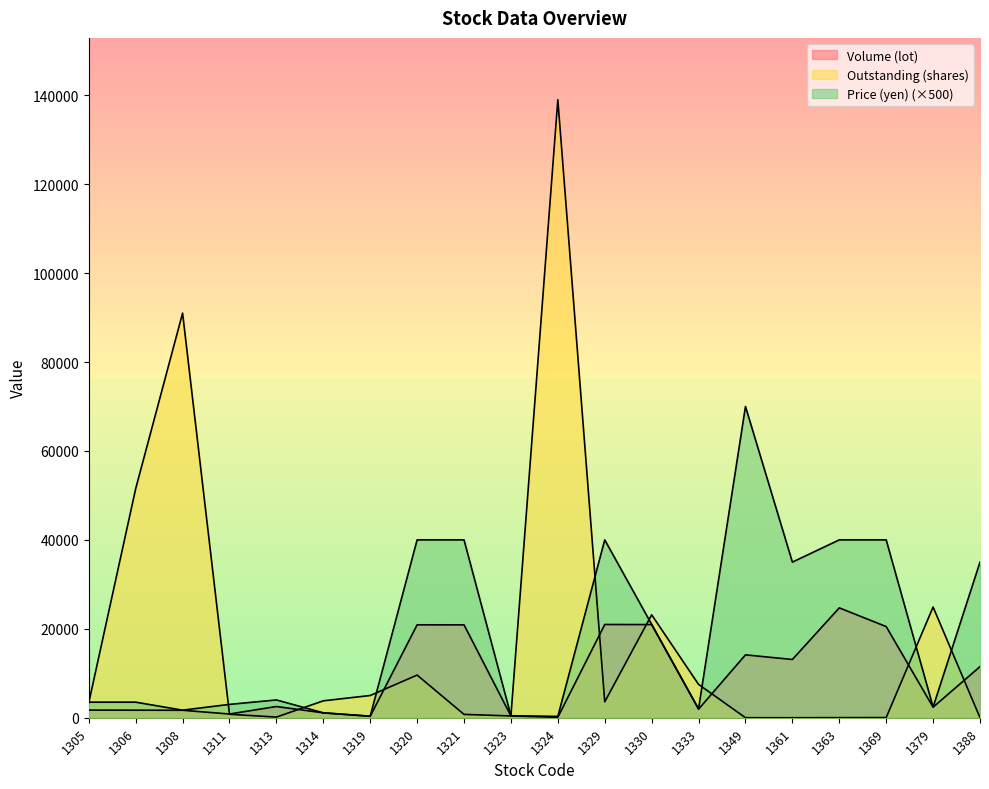

After their last crossing, which series has the higher values: Outstanding (shares) or Price (yen)?

Price (yen)